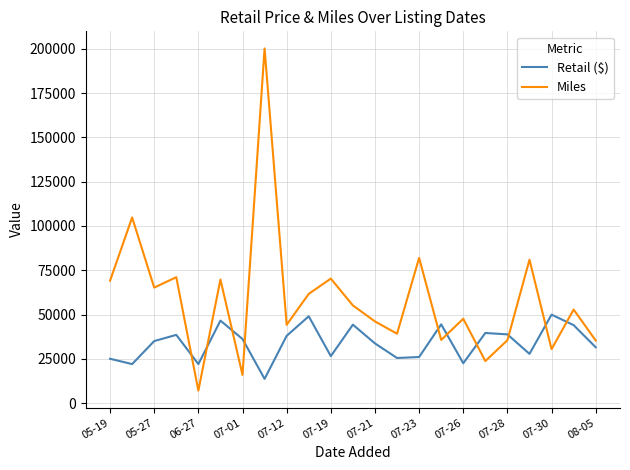

What is the difference between the maximum and minimum values in the Miles series?

193260.0